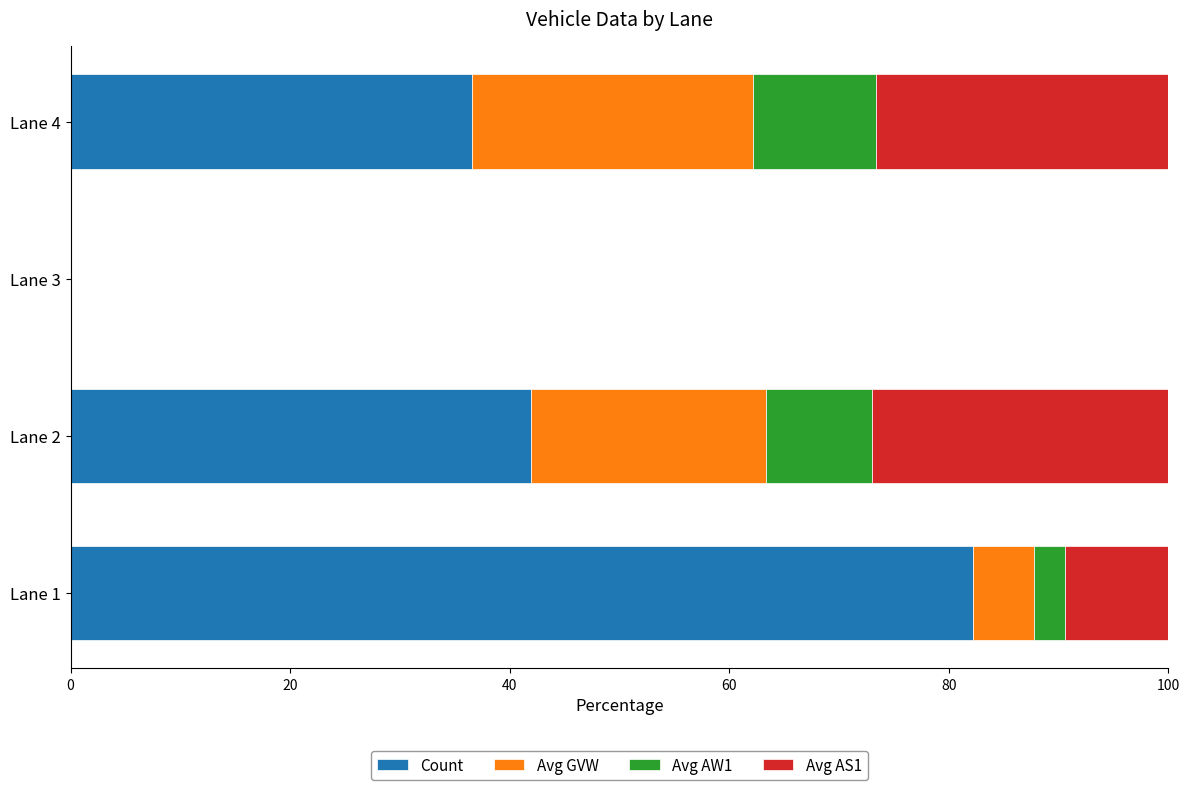

True or false: Count has a value of 69.8 at Lane 2.

False